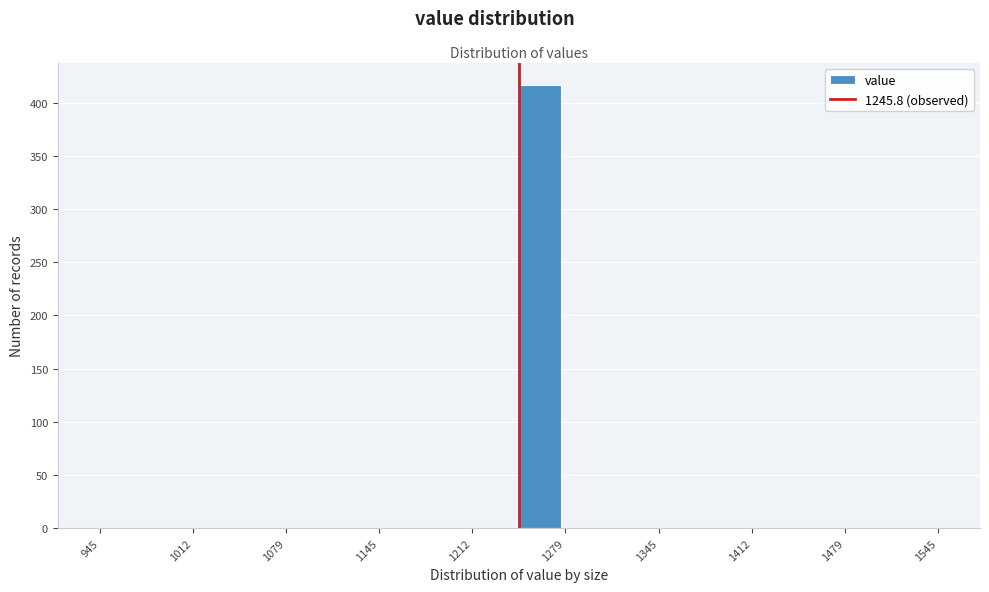

Read against the x-axis, roughly where is the centre of the tallest bar?

1260